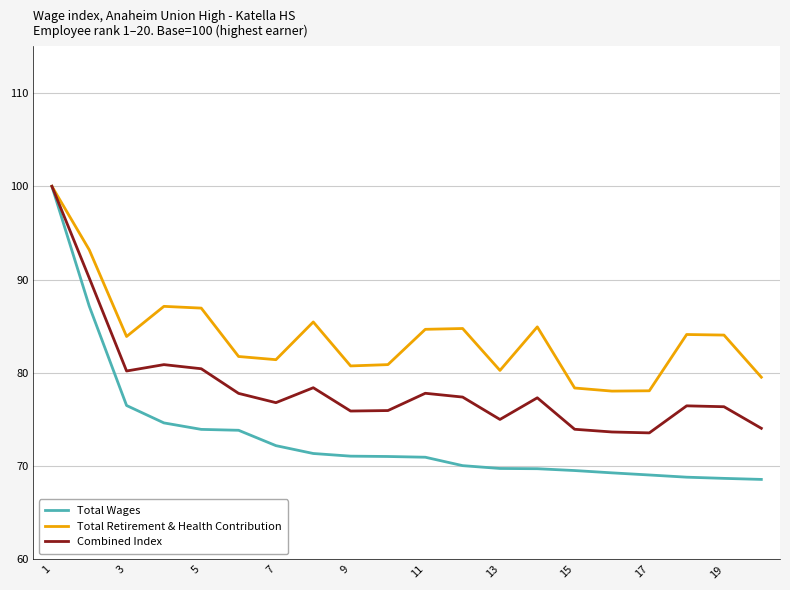

In Total Retirement & Health Contribution, how many points are higher than both neighbors (excluding endpoints)?

5